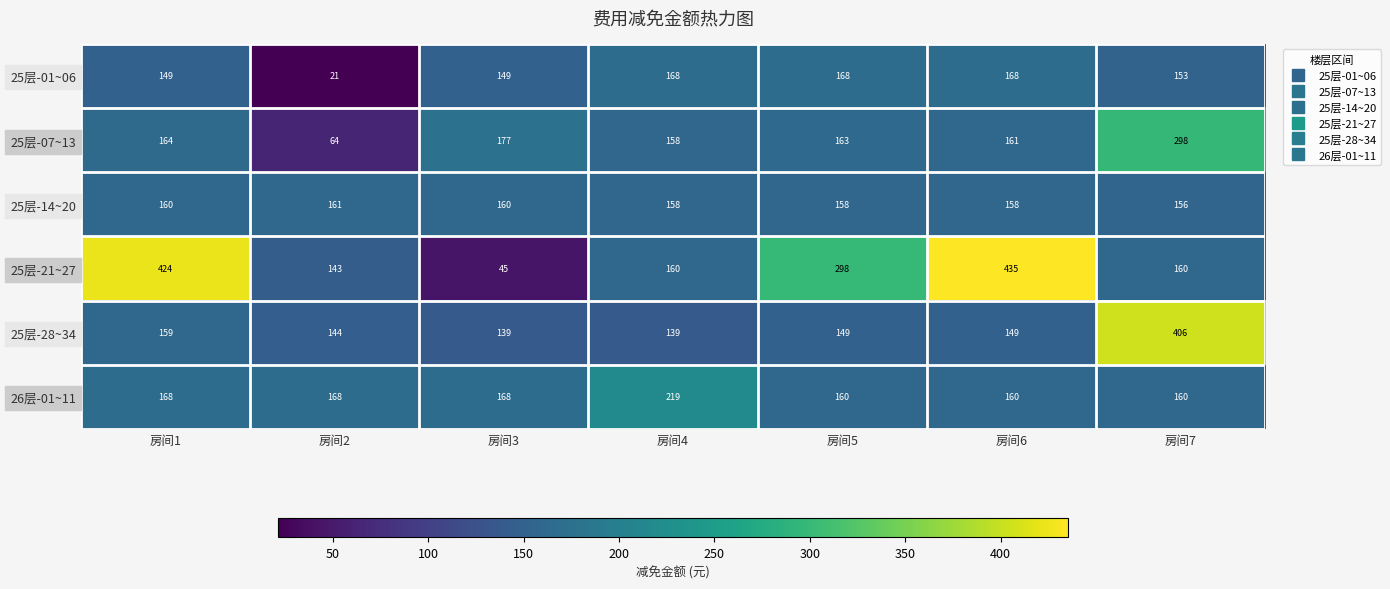

Rank the series at 房间2 from lowest to highest value.

25层-01~06, 25层-07~13, 25层-21~27, 25层-28~34, 25层-14~20, 26层-01~11